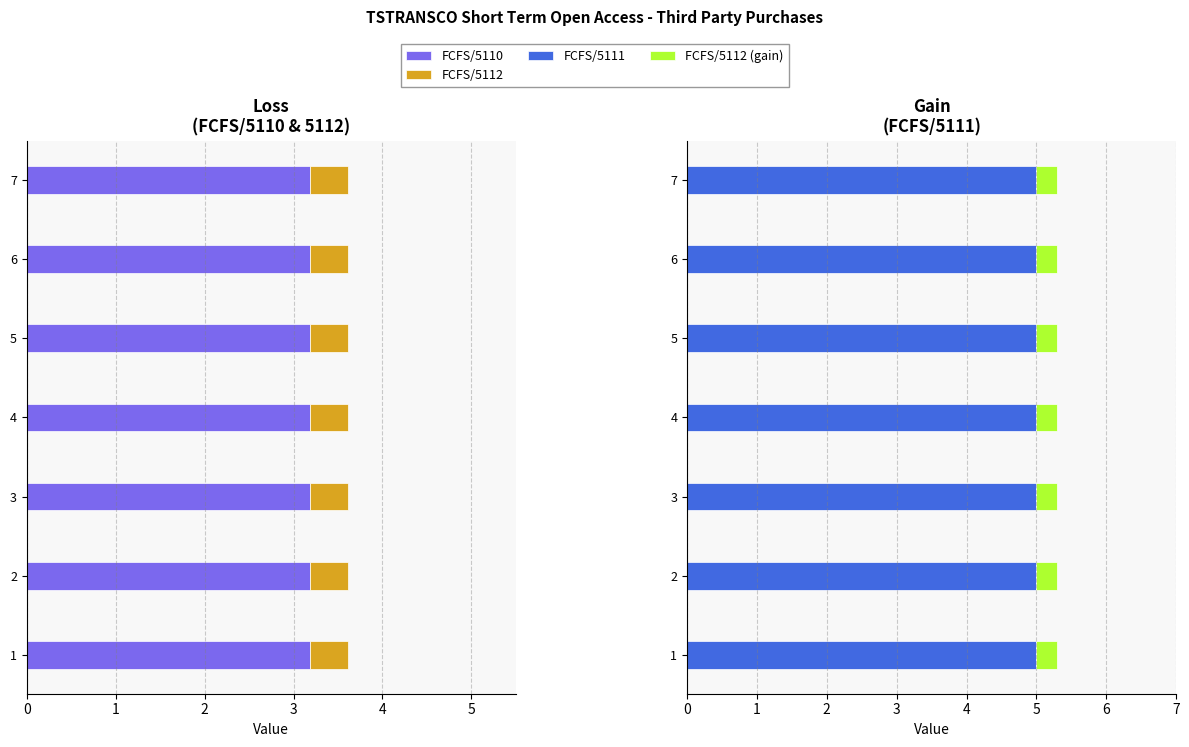

At which label does FCFS/5110 reach its minimum?

1